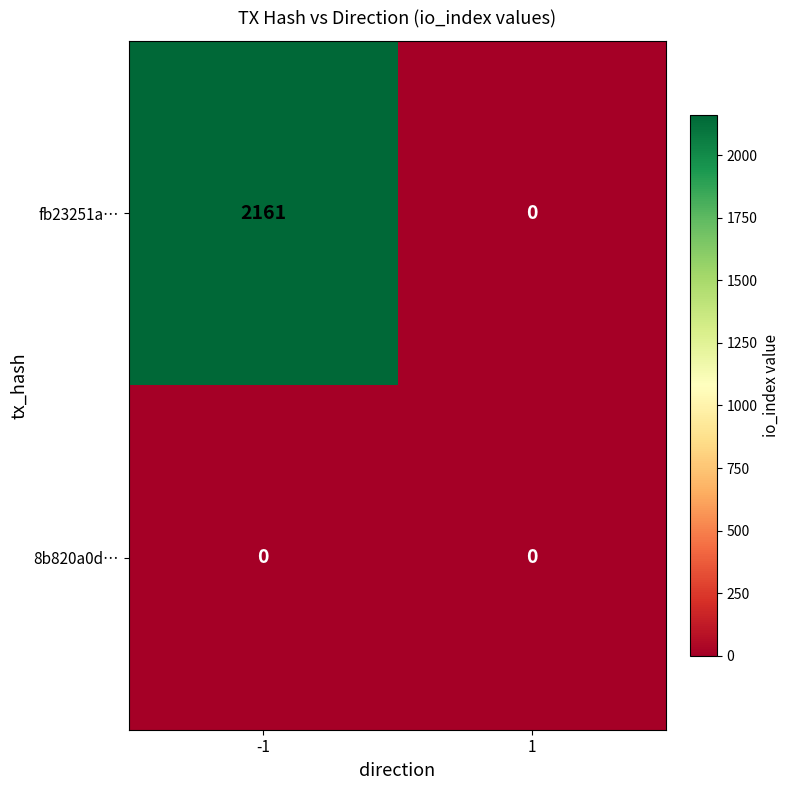

List the series in order of their peak value, lowest first.

8b820a0d…, fb23251a…